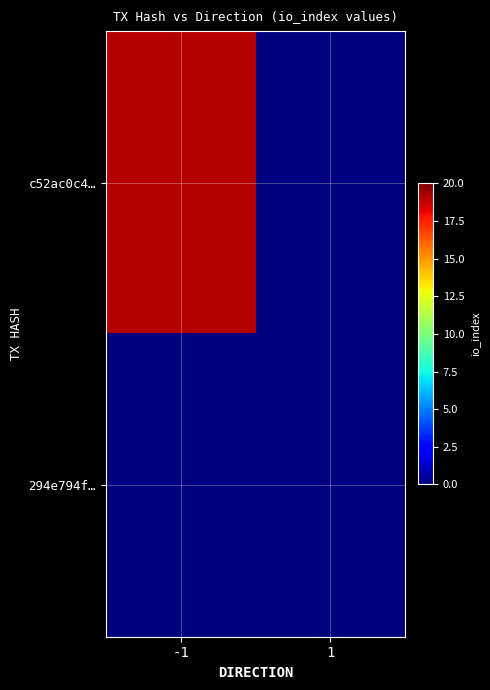

Rank the series at -1 from highest to lowest value.

c52ac0c4…, 294e794f…